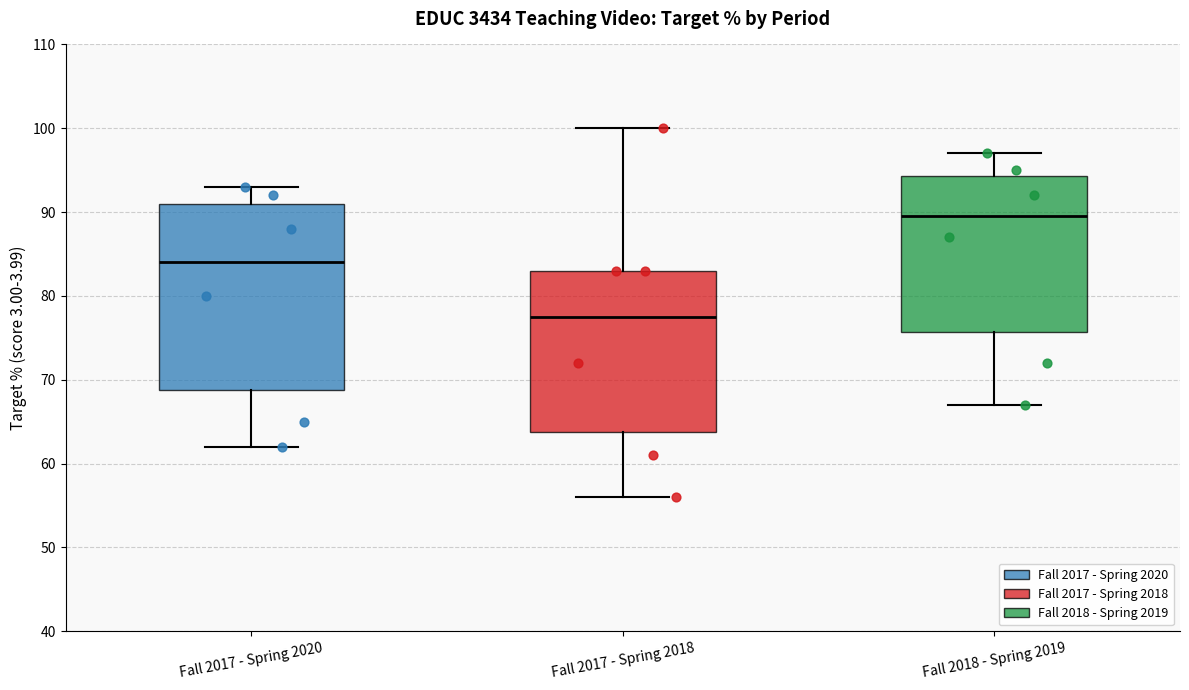

Which box's median line is the lowest?

Fall 2017 - Spring 2018